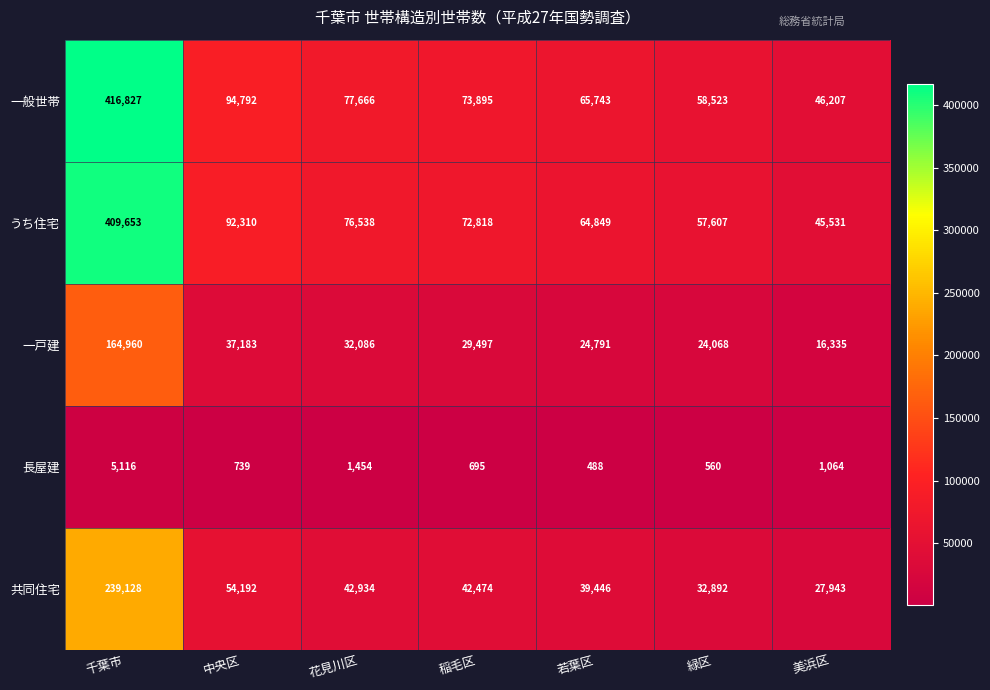

What is the difference between the second highest and second lowest values in the うち住宅 series?

34703